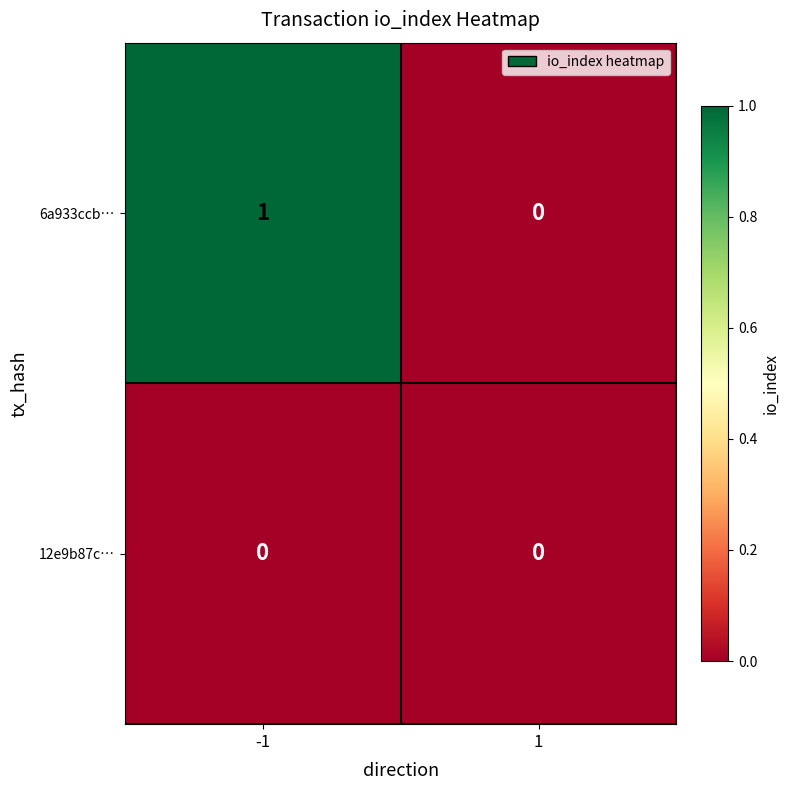

Is it true that 12e9b87c… equals 0 at -1?

True